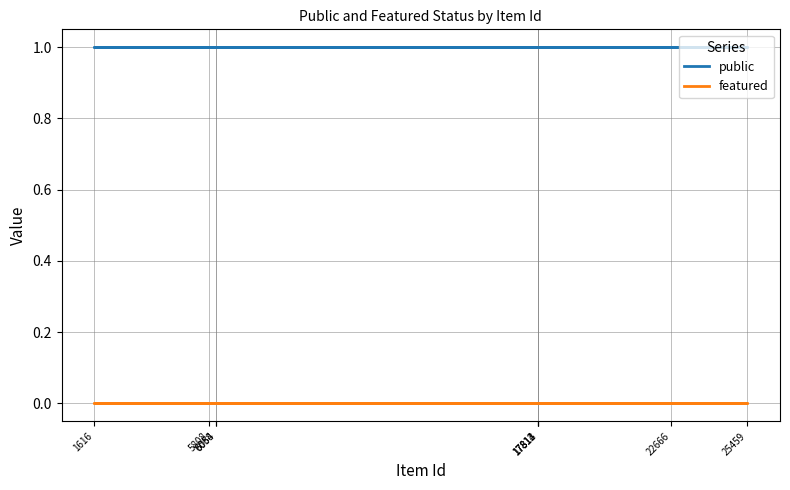

What is the total value across all series at 6058?

1